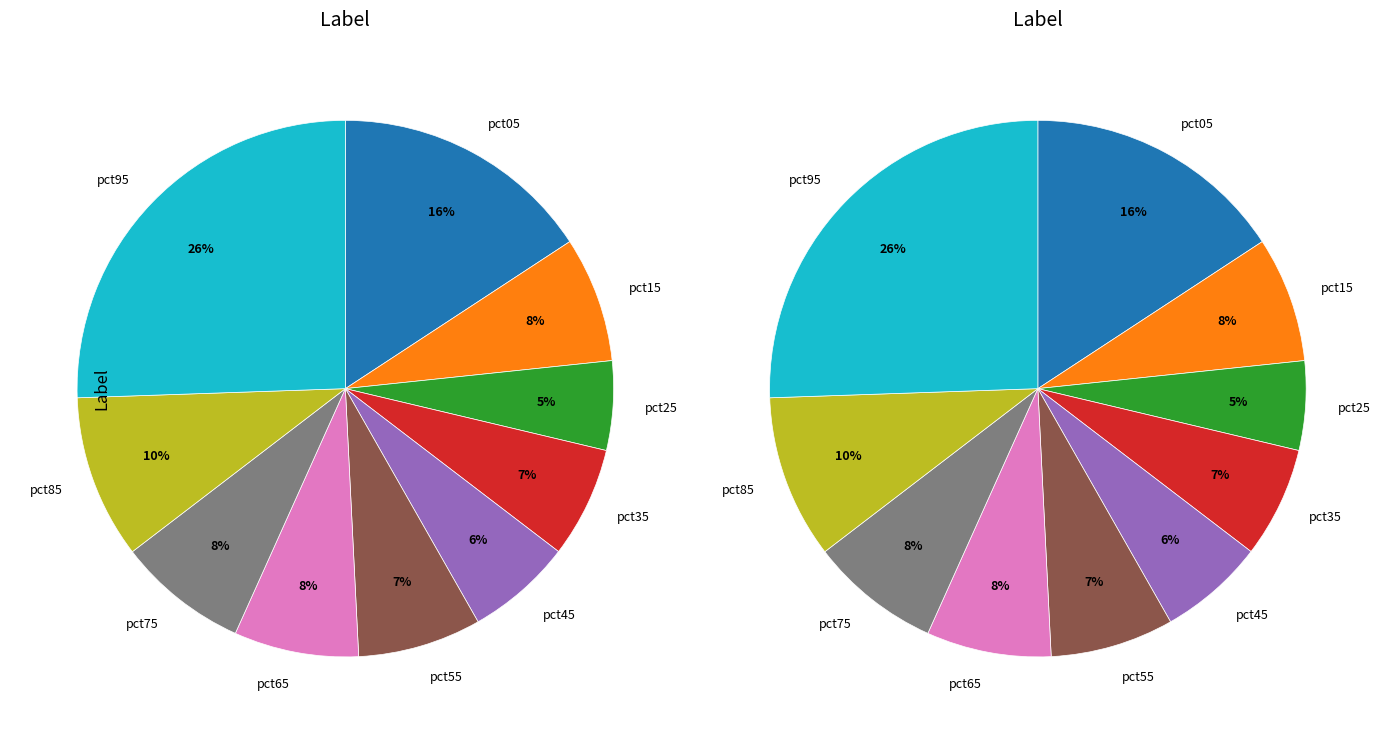

Between pct55 and pct95, which is larger?

pct95